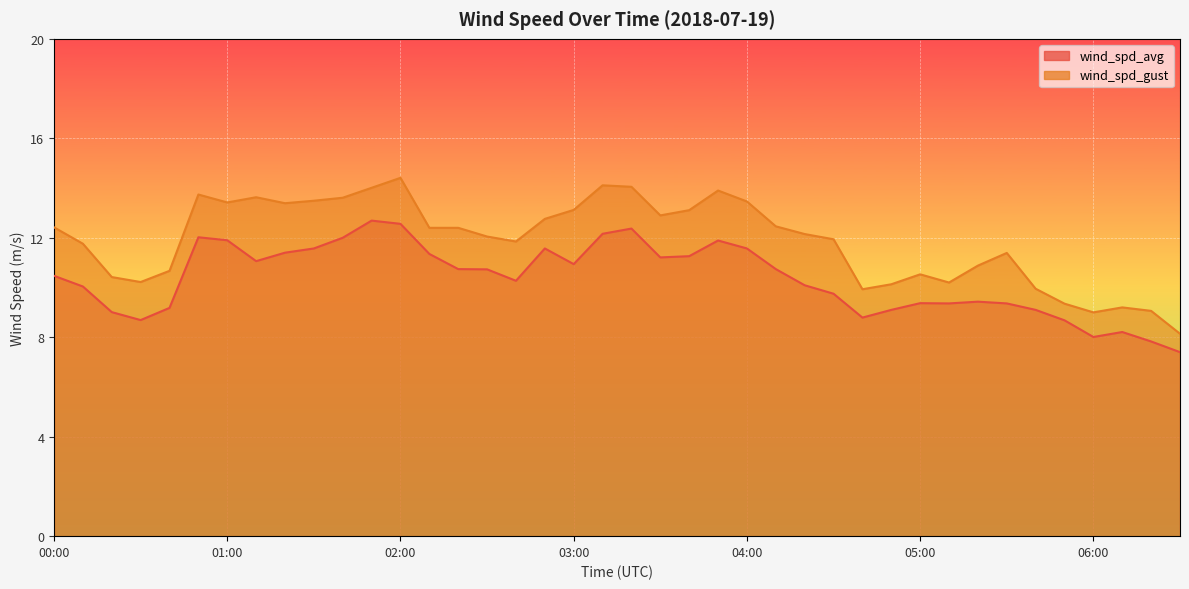

The wind_spd_avg series shows 15.7 at 03:40. True or false?

False